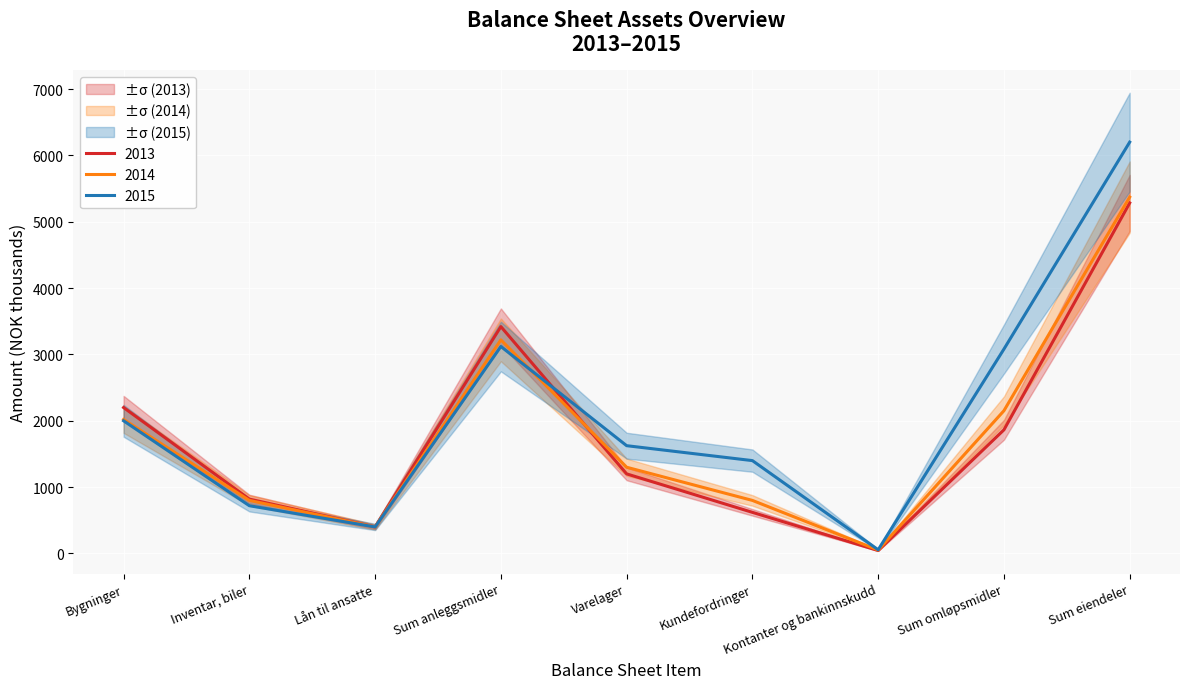

Which category has the highest value across all series?

Sum eiendeler